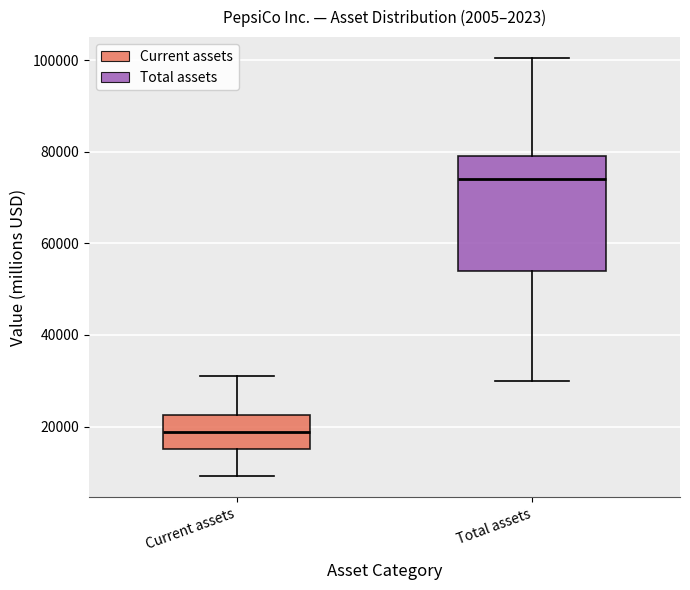

Which box's median line is the lowest?

Current assets